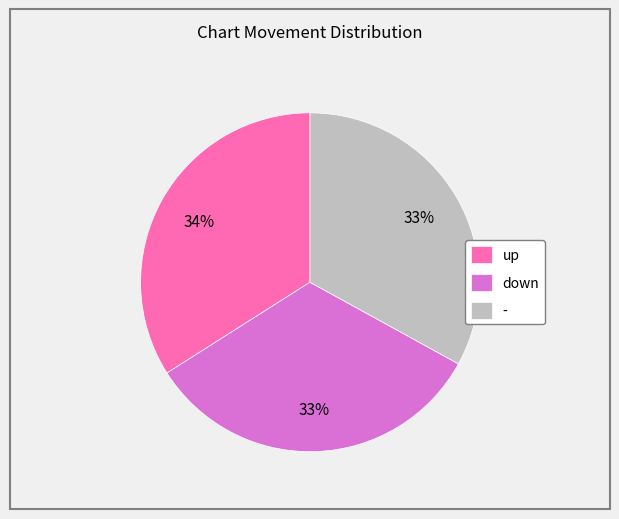

Combined, do - and up account for over 50%?

Yes